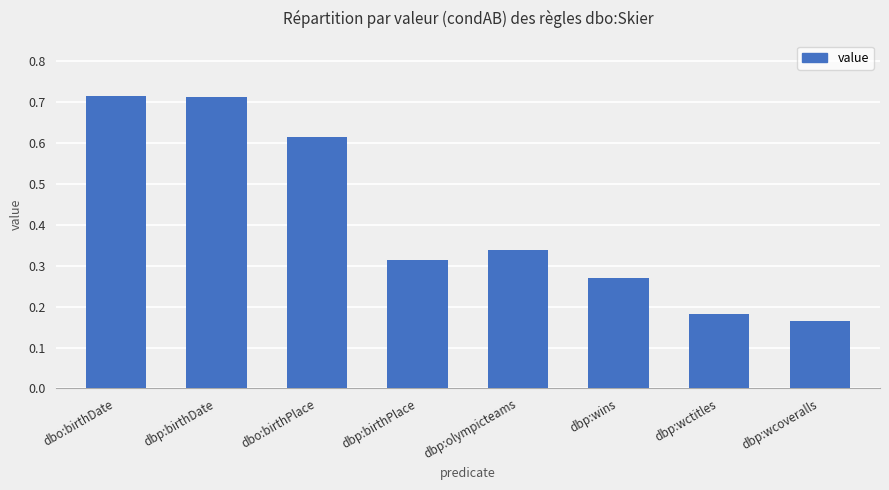

Which label corresponds to the smallest value in the chart?

dbp:wcoveralls